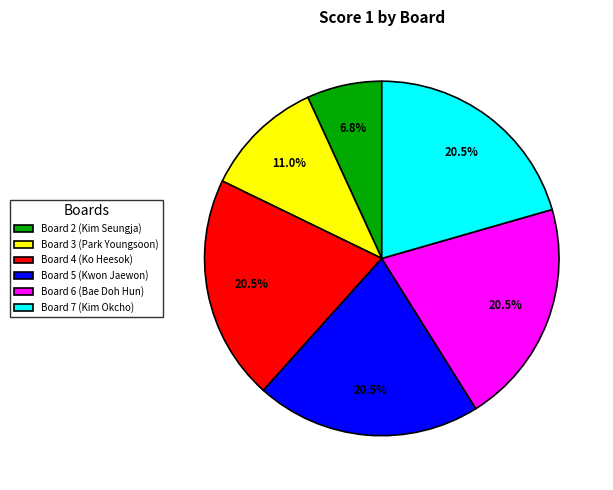

Is the sum of Board 6 (Bae Doh Hun) and Board 3 (Park Youngsoon) greater than half?

No